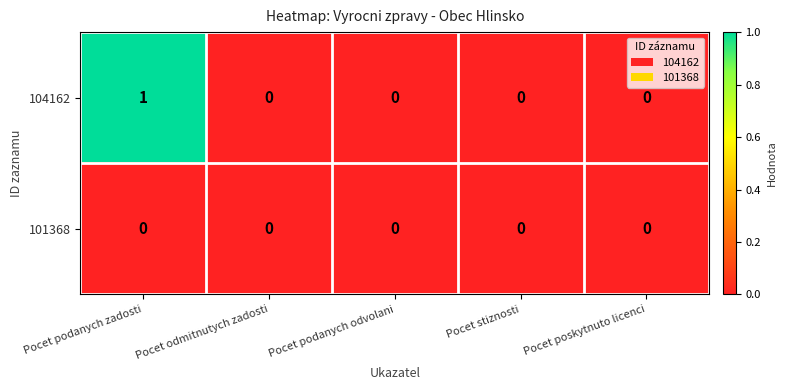

The value of 104162 at Pocet podanych odvolani is -1. True or false?

False